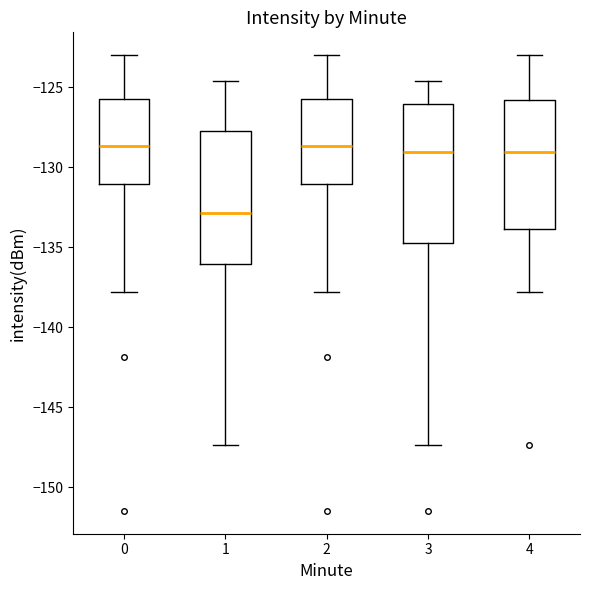

Reading left to right, read every box against the y-axis: the position of its median line, the range the box covers, and the ends of its whiskers. The values are not printed on the chart, so give them approximately, as read against the axis.

0: median -128.5, box -131.0 to -125.5, whiskers -138.0 to -123.0
1: median -133.0, box -136.0 to -127.5, whiskers -147.5 to -124.5
2: median -128.5, box -131.0 to -125.5, whiskers -138.0 to -123.0
3: median -129.0, box -135.0 to -126.0, whiskers -147.5 to -124.5
4: median -129.0, box -134.0 to -126.0, whiskers -138.0 to -123.0